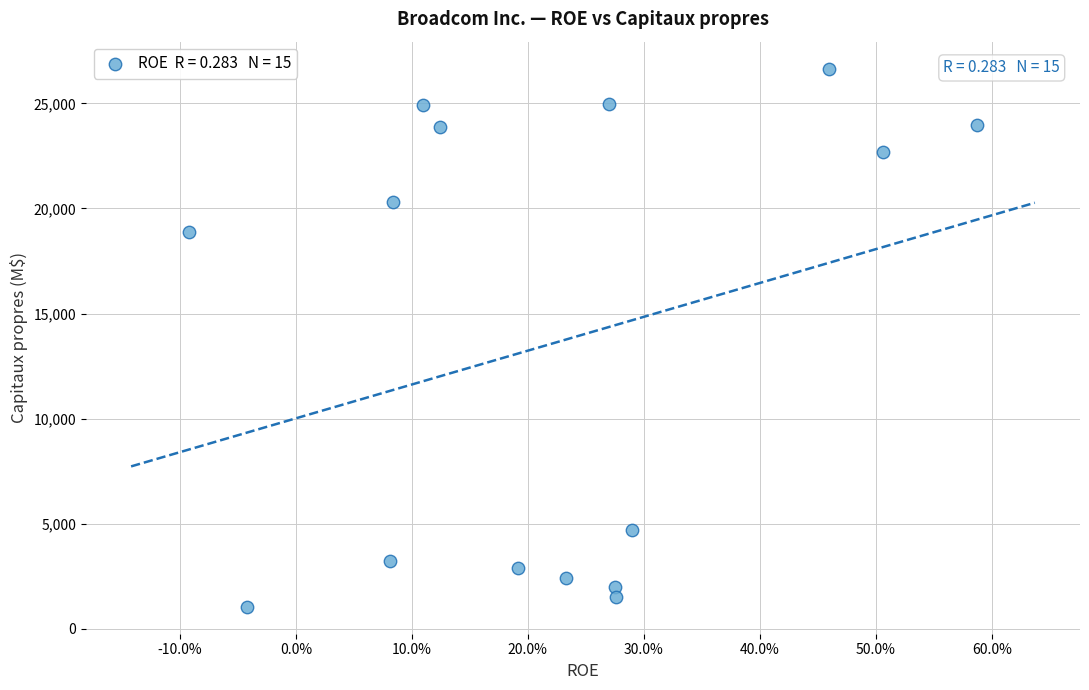

What is the range of Y values (max minus min)?

25617